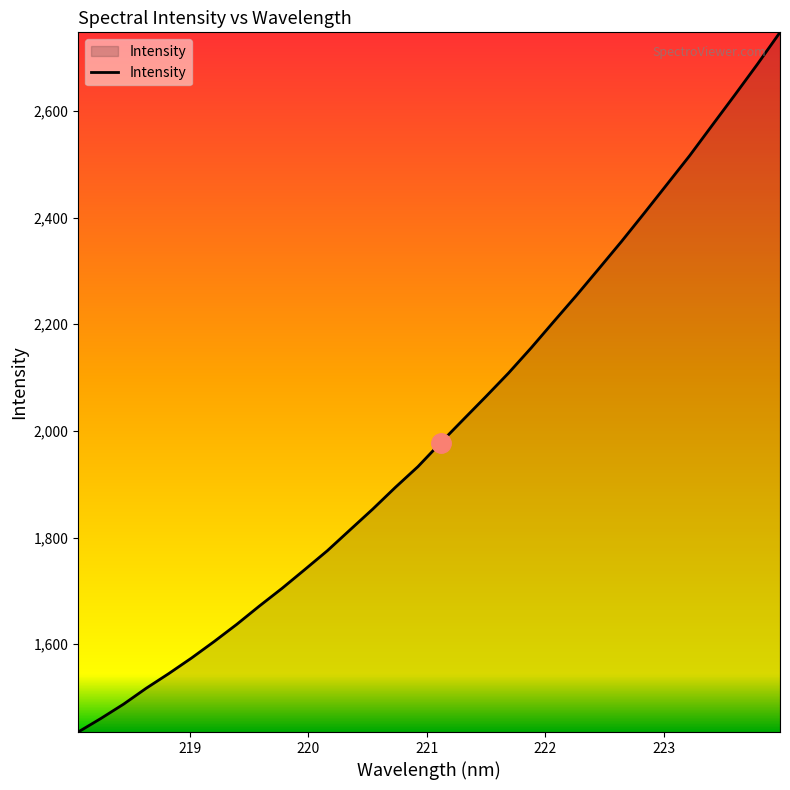

What is the greatest value displayed?

2747.4